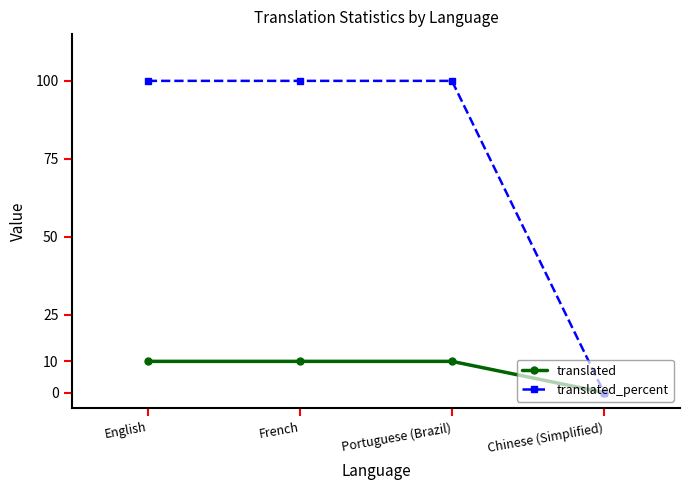

What is the spread (max minus min) of values at Portuguese (Brazil)?

90